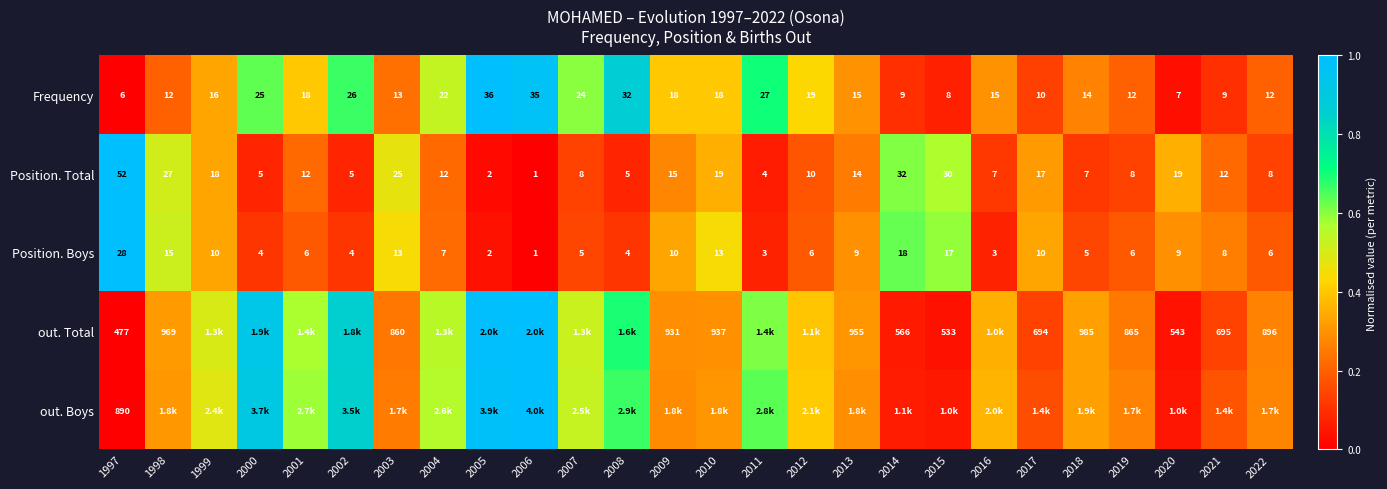

Is the value of out. Total at 2009 greater than the value of Position. Boys at 2001?

Yes